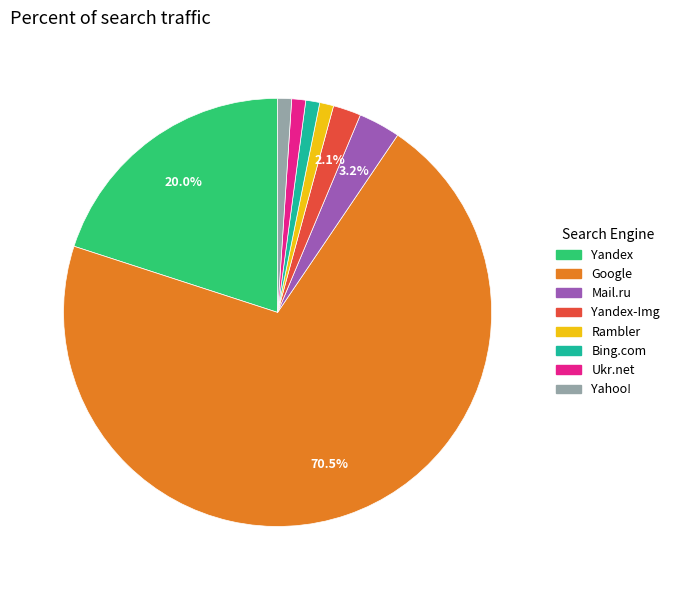

Does any single category account for the majority?

Yes